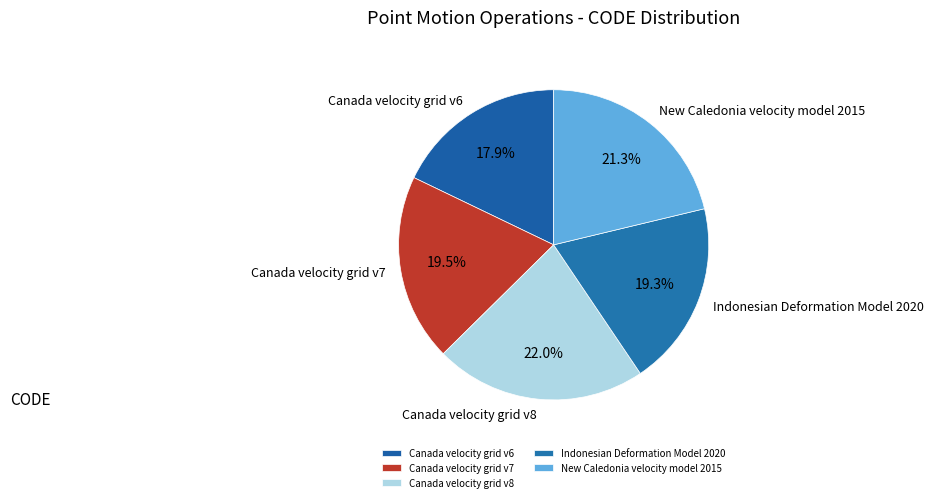

Between New Caledonia velocity model 2015 and Canada velocity grid v6, which is larger?

New Caledonia velocity model 2015